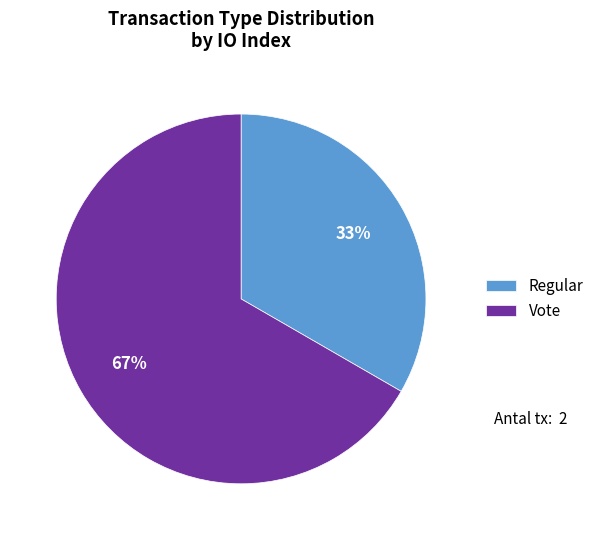

Rank the categories by value from highest to lowest.

Vote, Regular